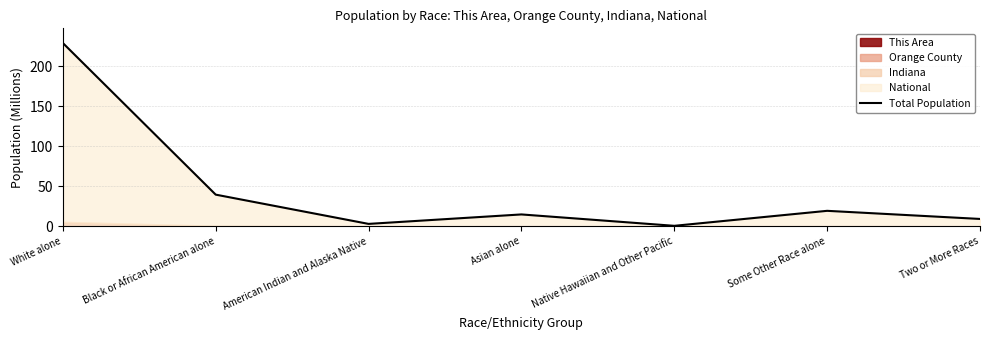

At which category does the data reach its first local valley?

American Indian and Alaska Native